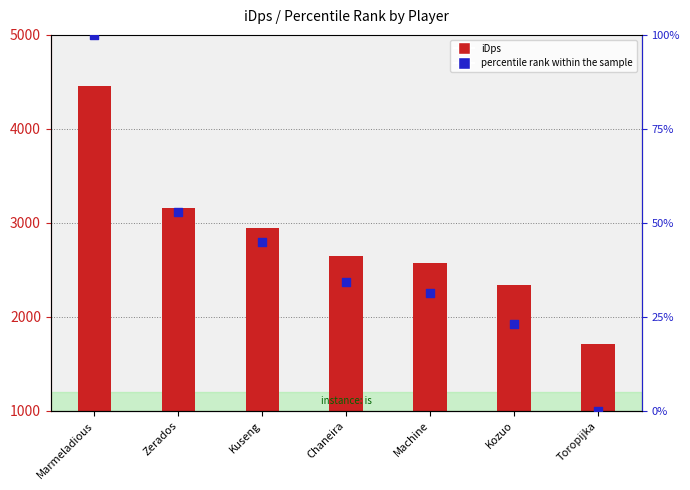

Which series has the largest total across all categories?

iDps